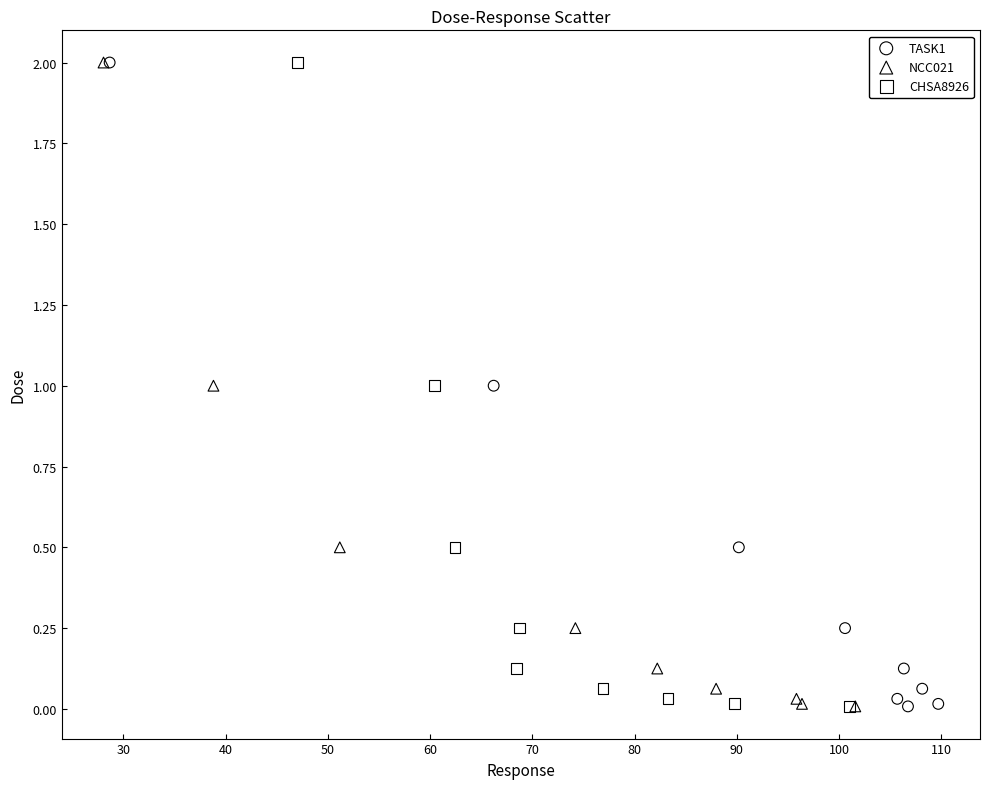

What are all the series names shown in the legend?

TASK1, NCC021, CHSA8926